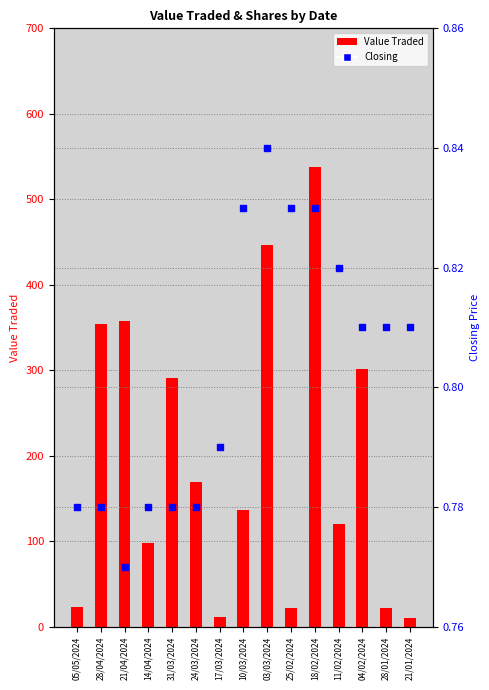

Which series contains the highest Y value?

Value Traded